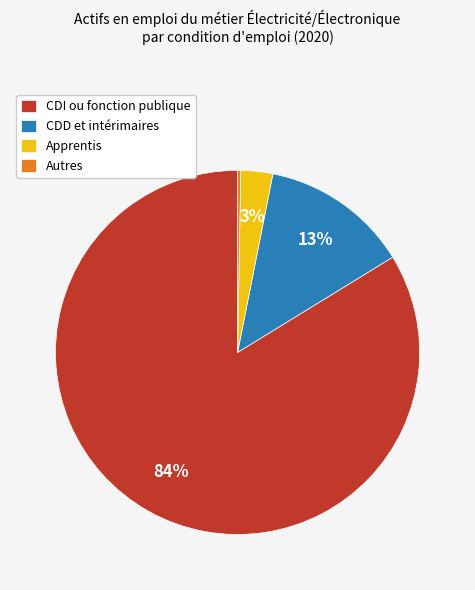

What percentage is the Apprentis slice, to the nearest percent?

3%